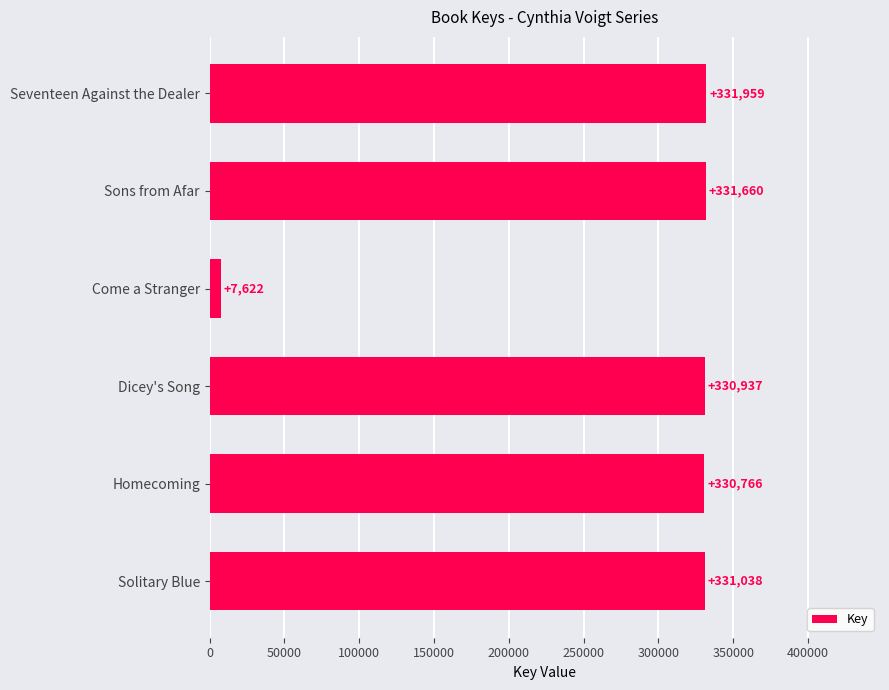

What is the ratio of the value at Seventeen Against the Dealer to the value at Come a Stranger?

43.6